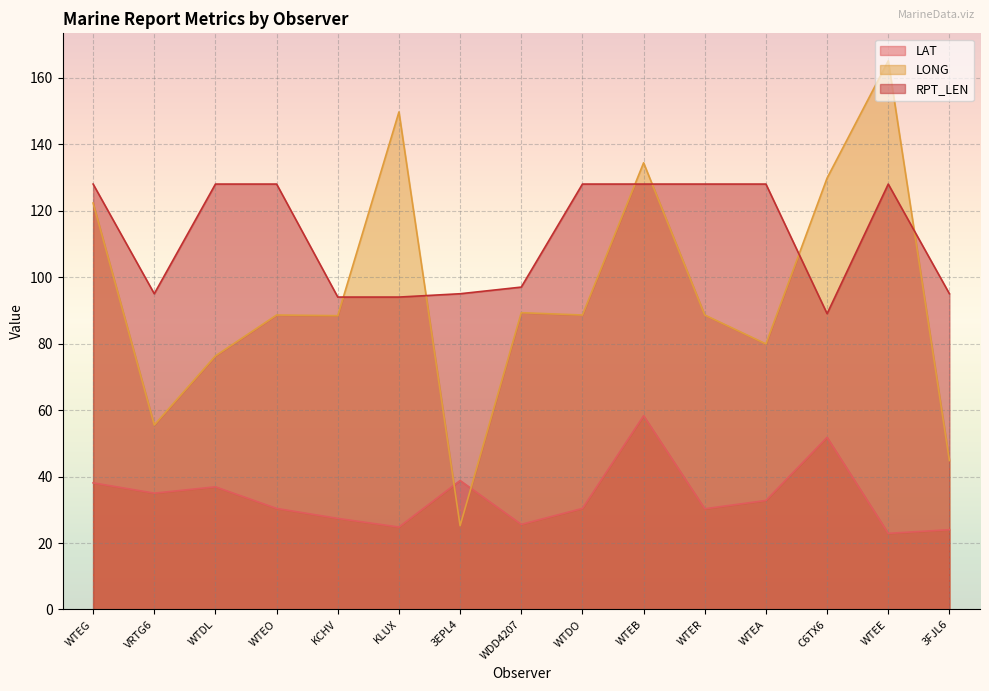

In LAT, how many points are higher than both neighbors (excluding endpoints)?

4